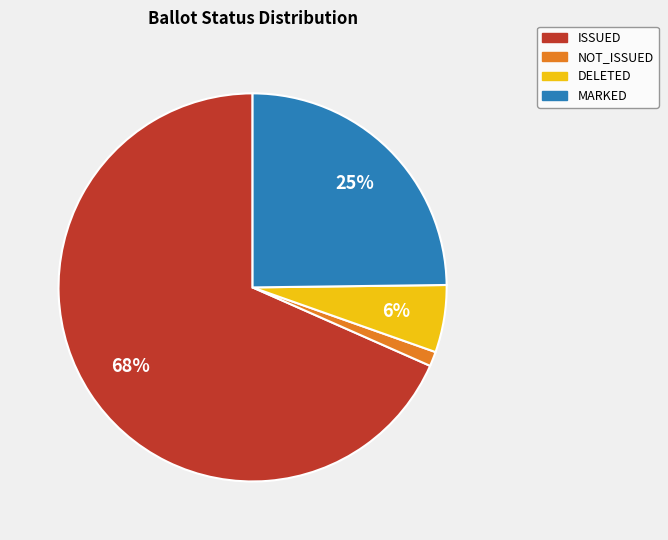

What is the largest slice in the pie chart?

ISSUED